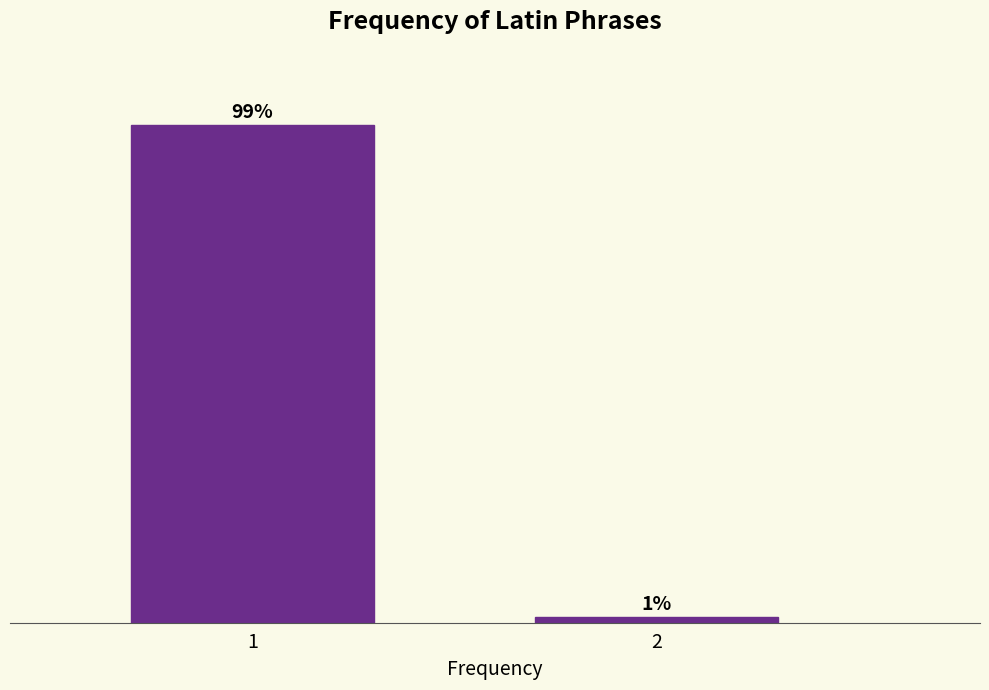

Rank the categories by value from lowest to highest.

2, 1